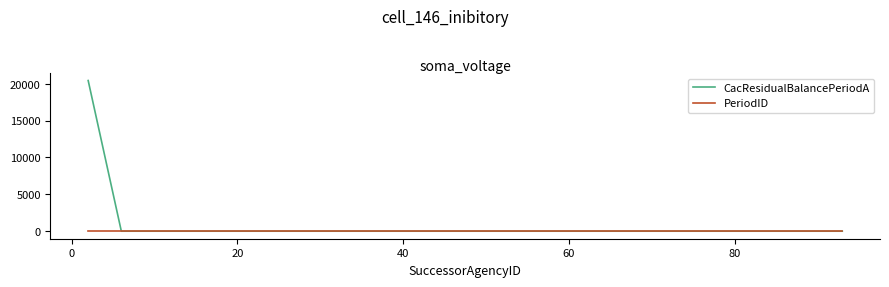

Reading left to right, list all the values displayed in this chart.

CacResidualBalancePeriodA: 20435	0	0	0	0	0	0	0	0	0	0	0	0	0	0	0	0	0	0	0
PeriodID: 20	20	20	20	20	20	20	20	20	20	20	20	20	20	20	20	20	20	20	20